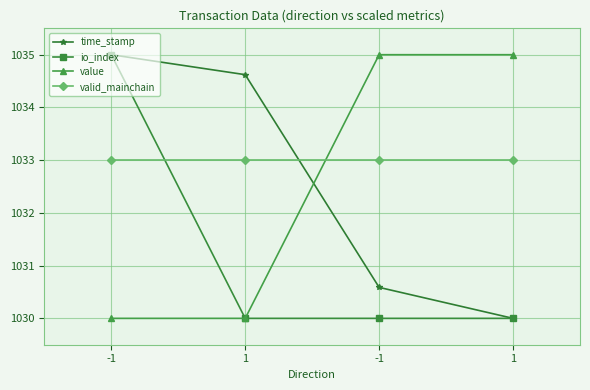

Which series changed the most between -1 and 1?

time_stamp